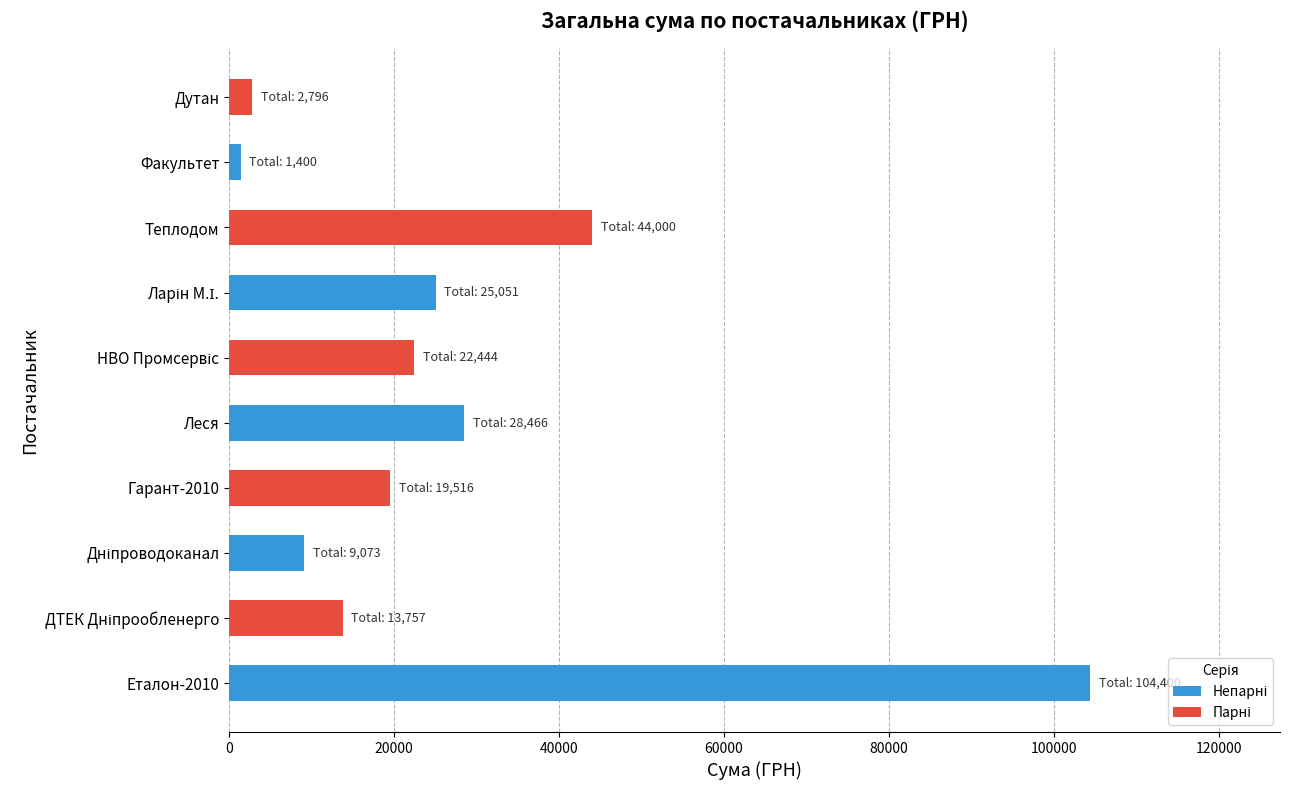

What is the approximate value at Теплодом?

44000.0